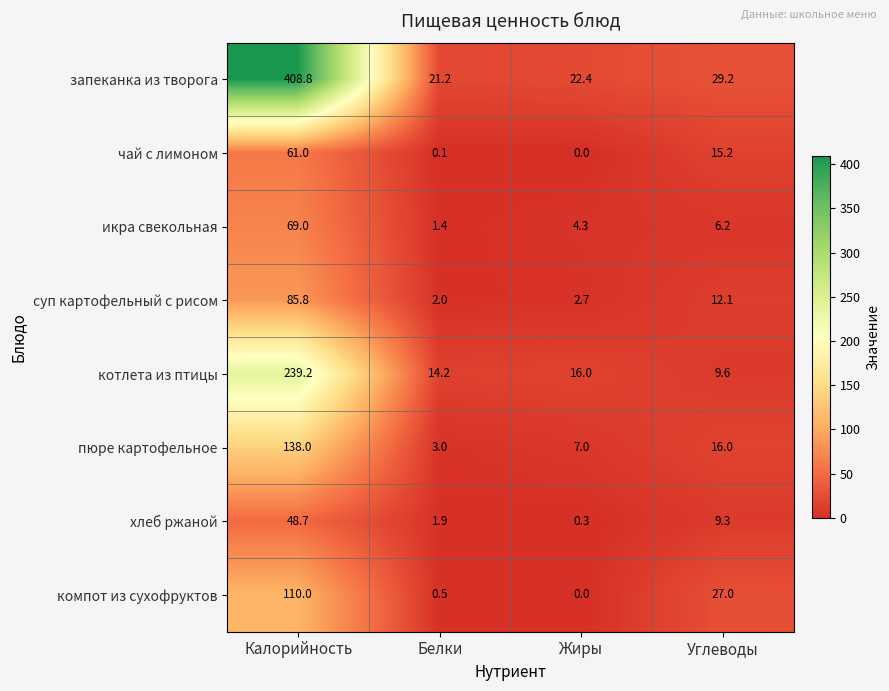

What is the total value across all series at Калорийность?

1160.5